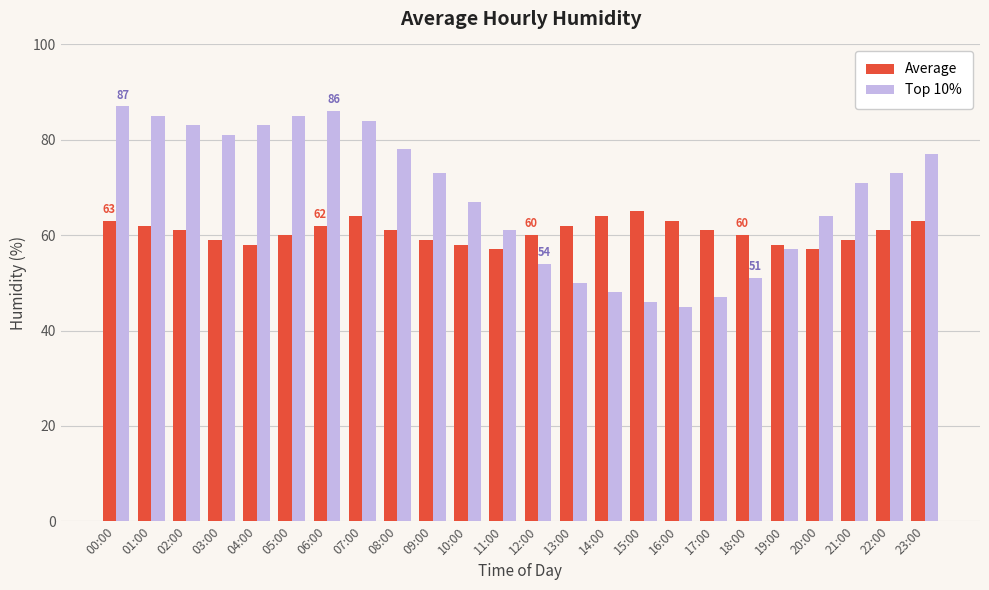

What position from the left is 16:00?

17